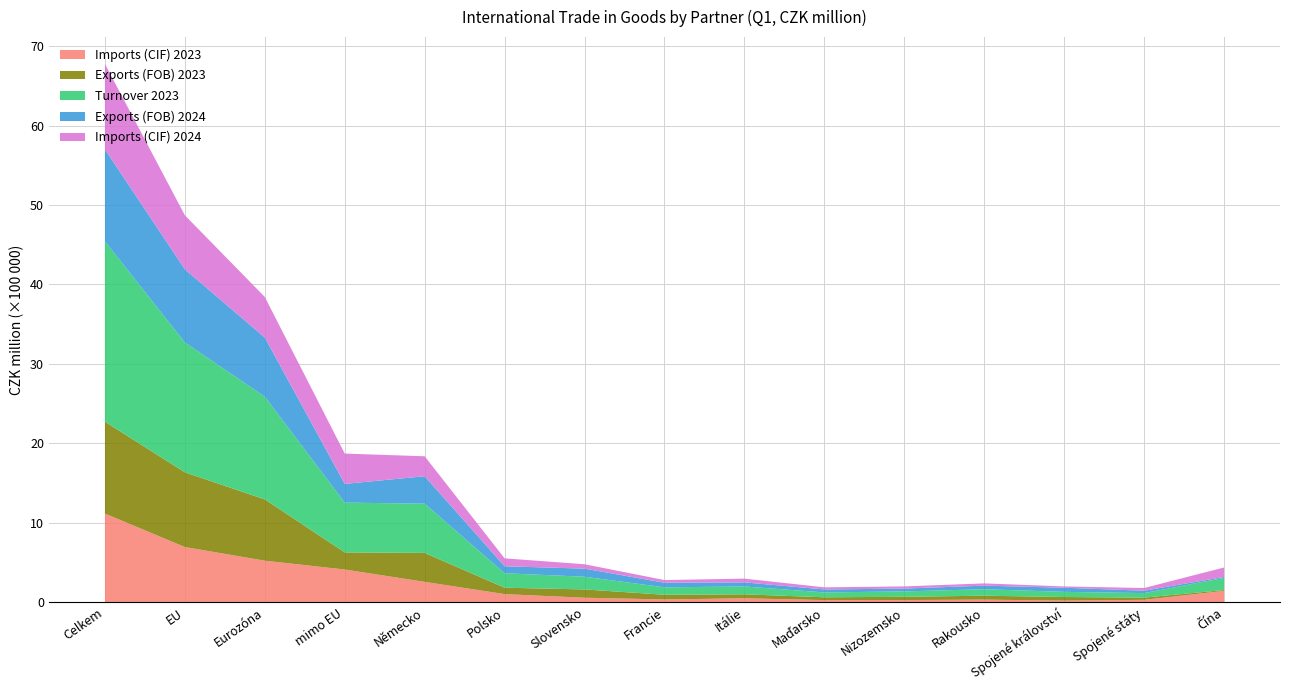

What is the total value across all series at Německo?

18.4